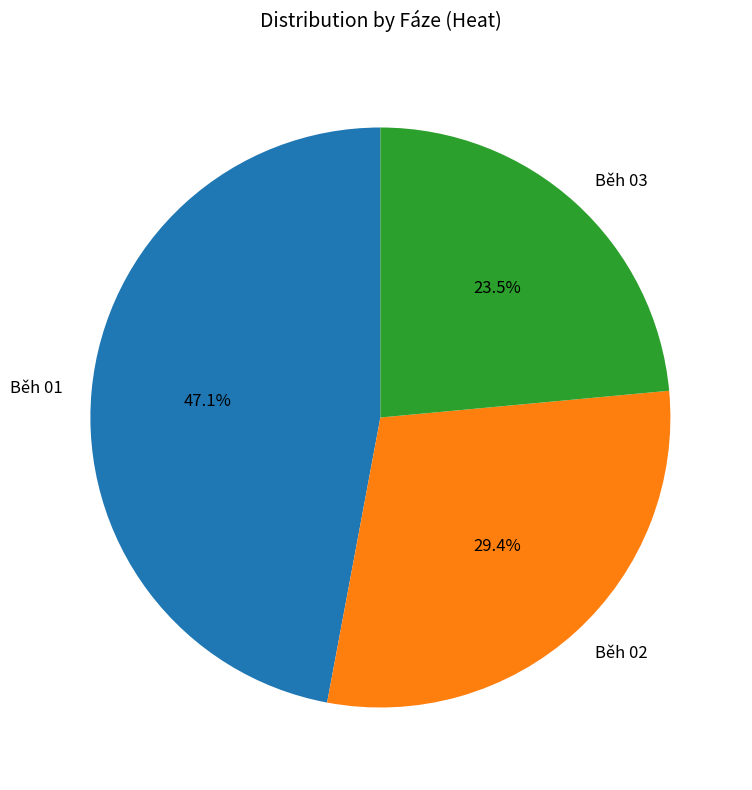

How many segments does this pie chart have?

3